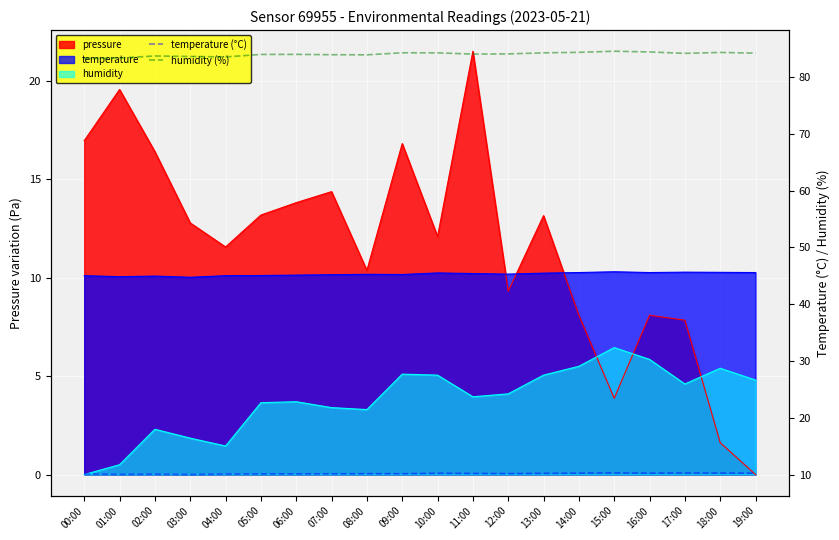

Where is the first local maximum for temperature (°C)?

02:00